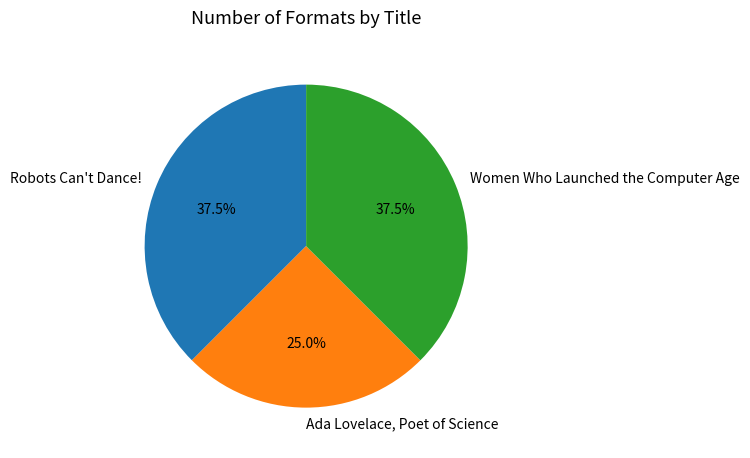

Which slice is the smallest?

Ada Lovelace, Poet of Science